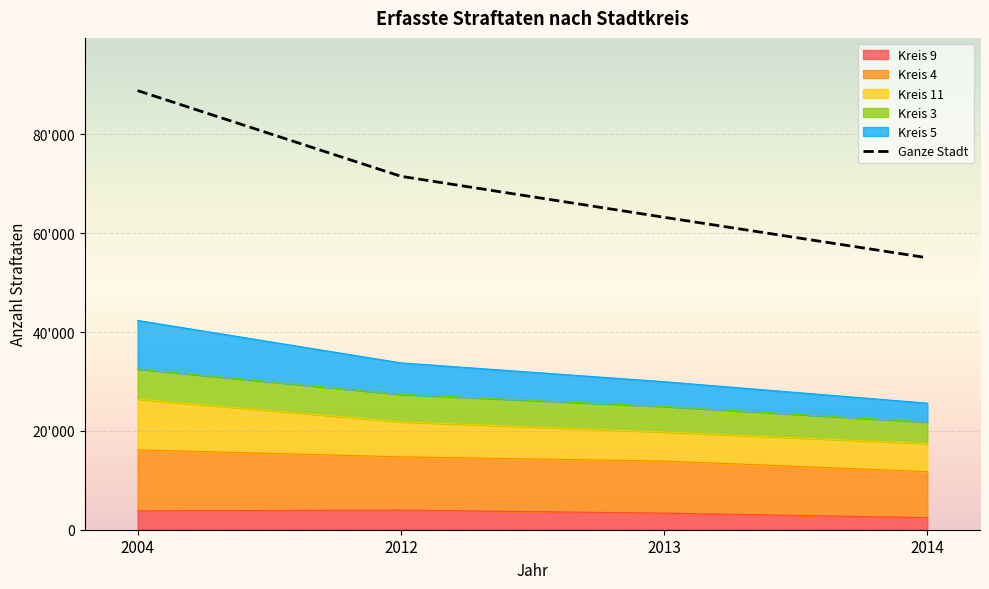

List the labels in order of value, smallest first.

2014, 2013, 2012, 2004